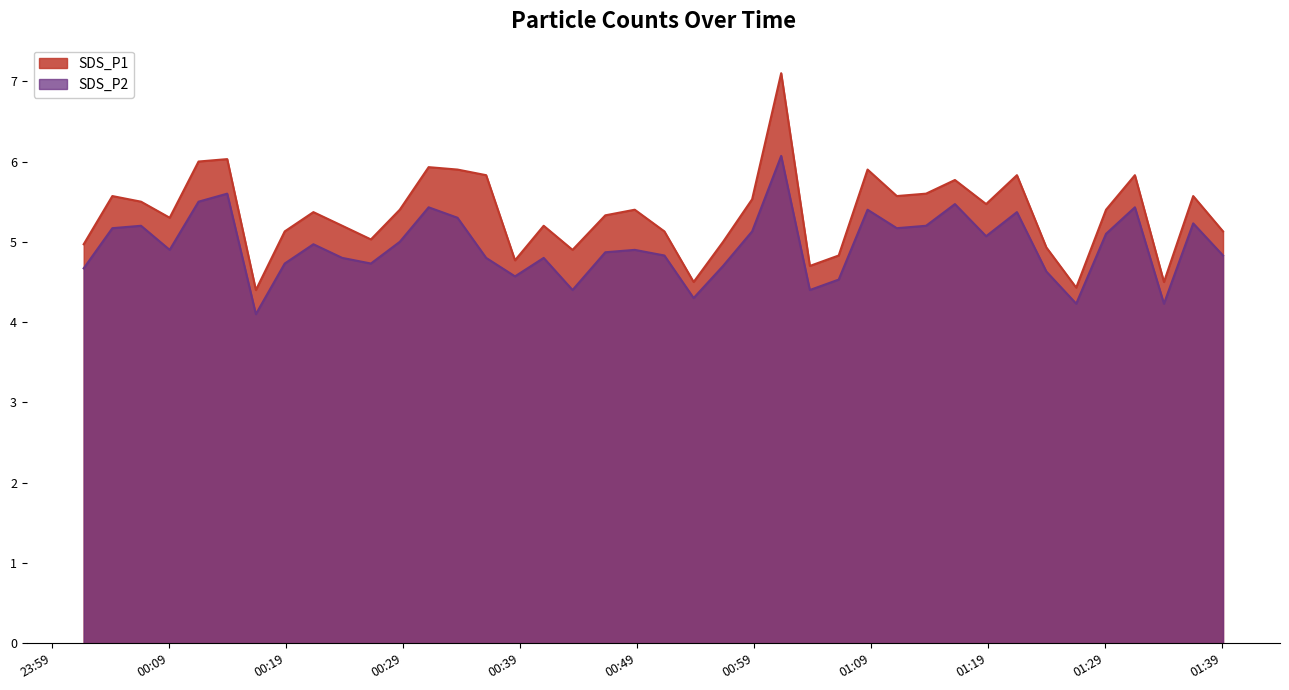

Which series has the widest spread of values?

SDS_P1